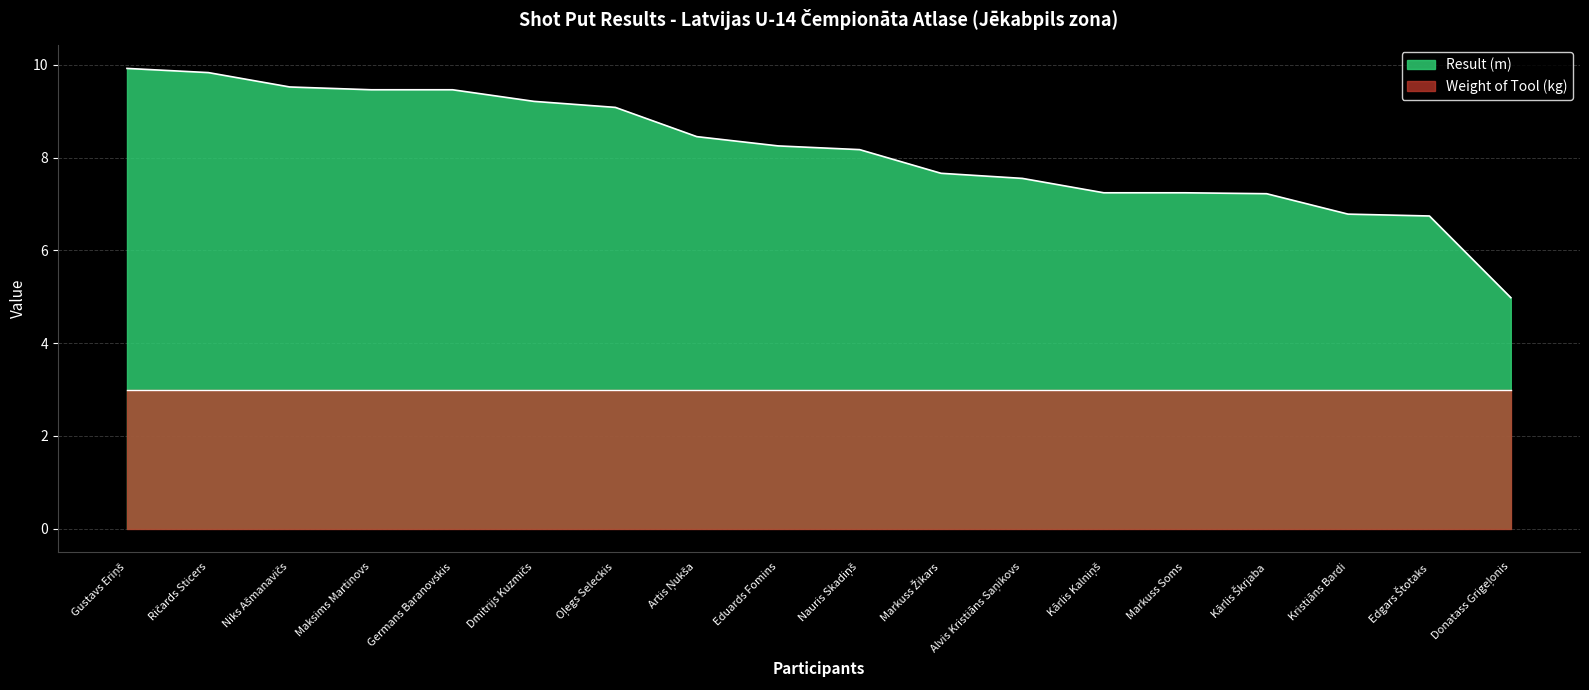

Does the chart have visible grid lines?

Yes